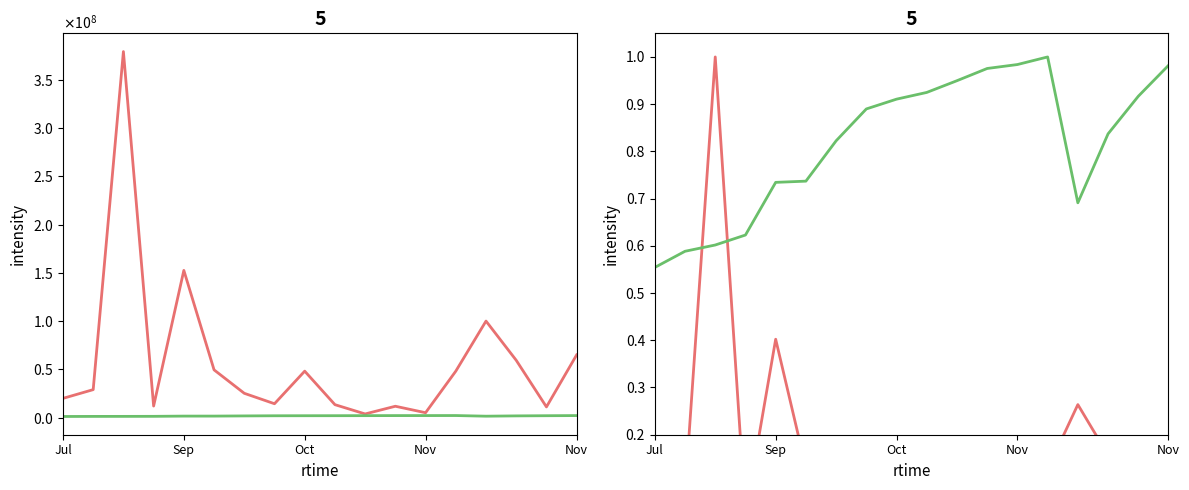

What are all the series names shown in the legend?

Total Harga, Kode Paket